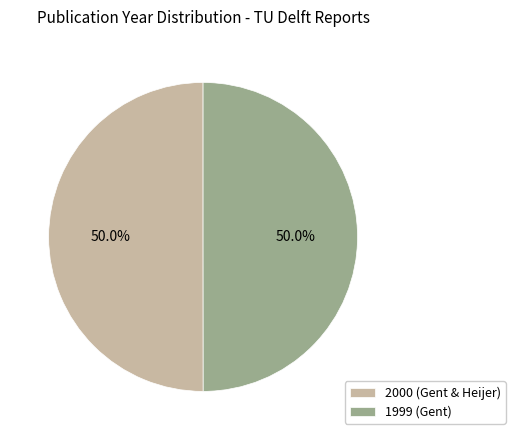

How much of the chart is everything except 2000 (Gent & Heijer)?

50.0%